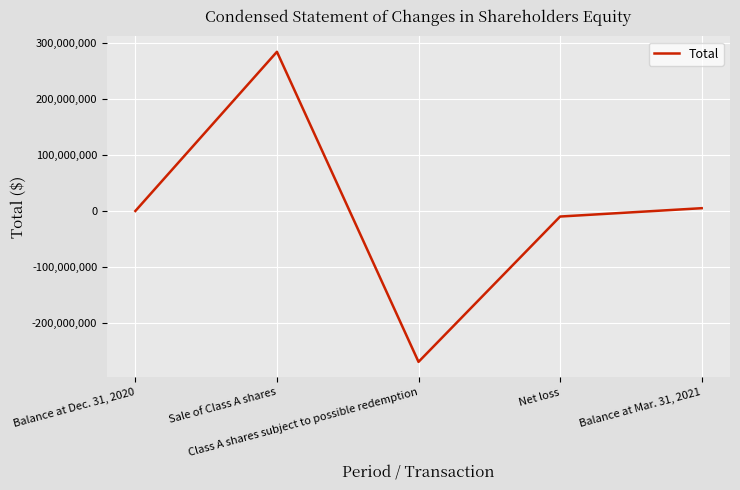

Which has a higher value, Class A shares subject to possible redemption or Balance at Mar. 31, 2021?

Balance at Mar. 31, 2021